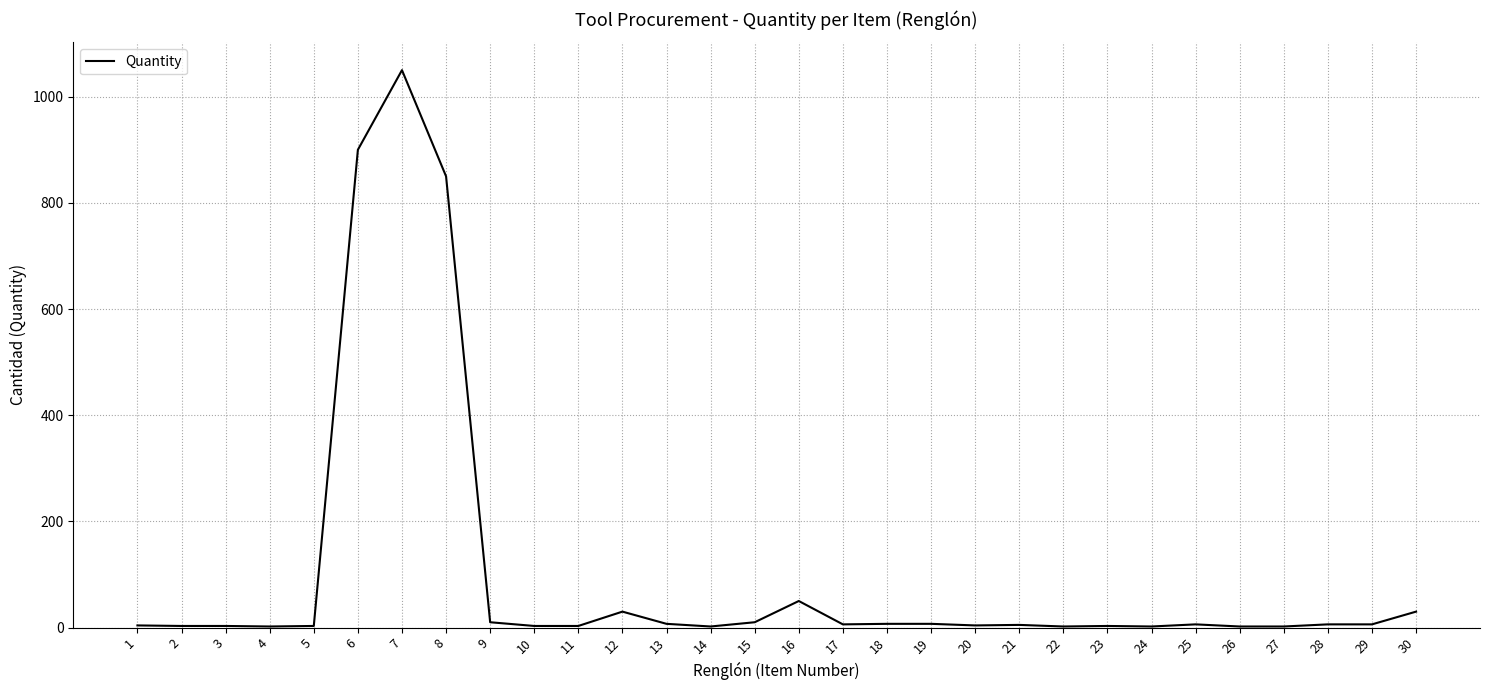

Is it true that the value at 9 is 10?

True